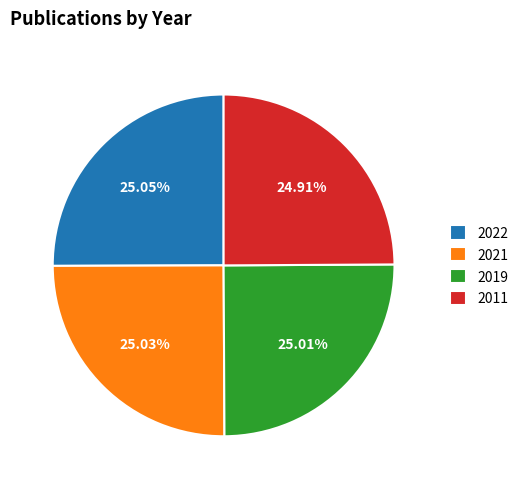

The 2022 slice represents 35% of the pie. True or false?

False